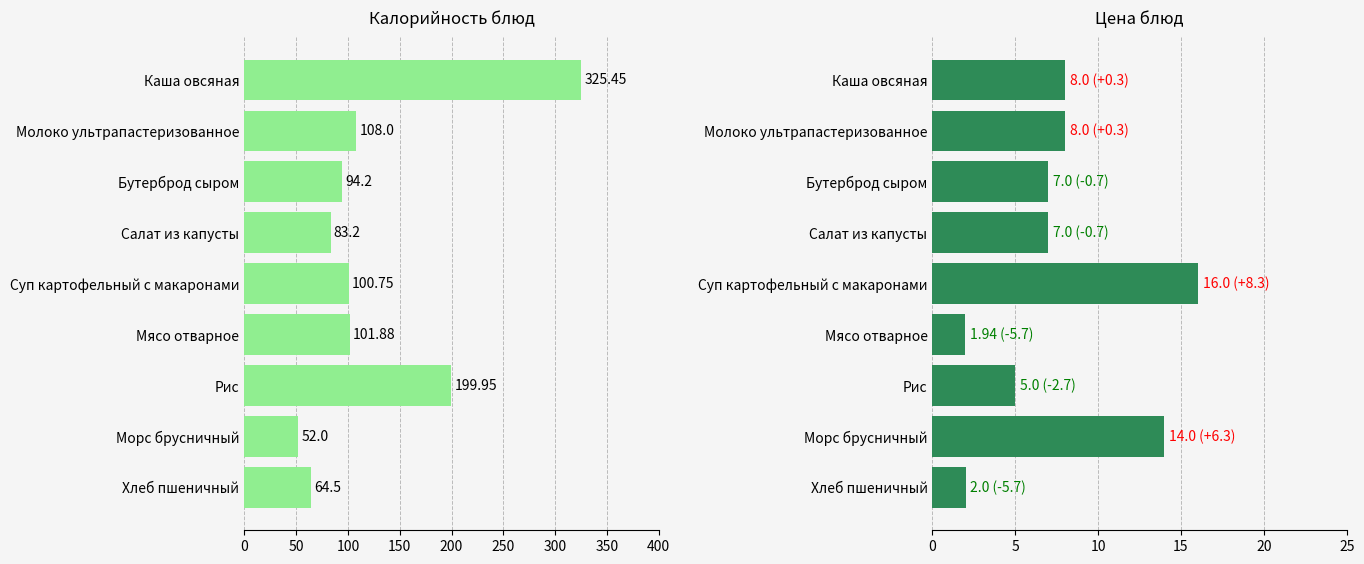

Reading right to left, list all the values displayed in this chart.

Калорийность: 64.5	52.0	199.9	101.9	100.8	83.2	94.2	108.0	325.4
Цена: 2.0	14.0	5.0	1.9	16.0	7.0	7.0	8.0	8.0